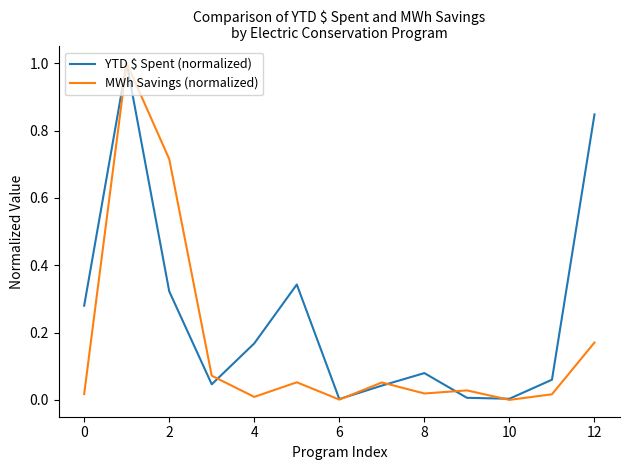

Which series has the largest total across all categories?

YTD $ Spent (normalized)